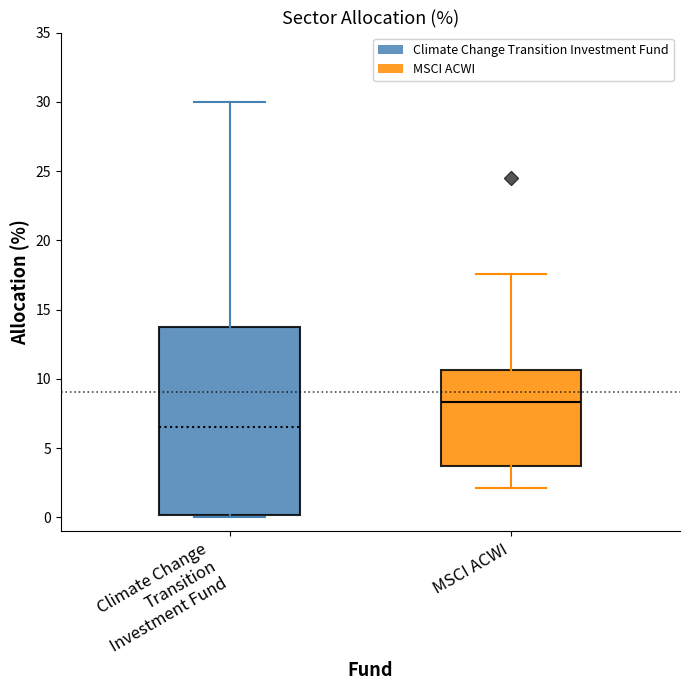

Reading left to right, read every box against the y-axis: the position of its median line, the range the box covers, and the ends of its whiskers. The values are not printed on the chart, so give them approximately, as read against the axis.

Climate Change Transition Investment Fund: median 6.5, box 0.0 to 14.0, whiskers 0.0 to 30.0
MSCI ACWI: median 8.5, box 3.5 to 10.5, whiskers 2.0 to 17.5